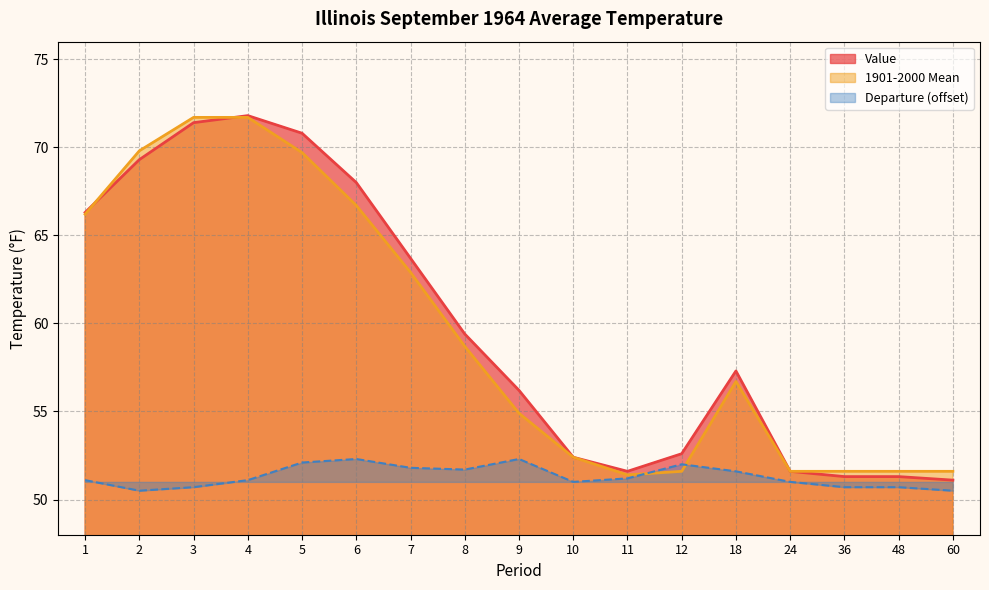

The value of 1901-2000 Mean at 2 is 69.8. True or false?

True